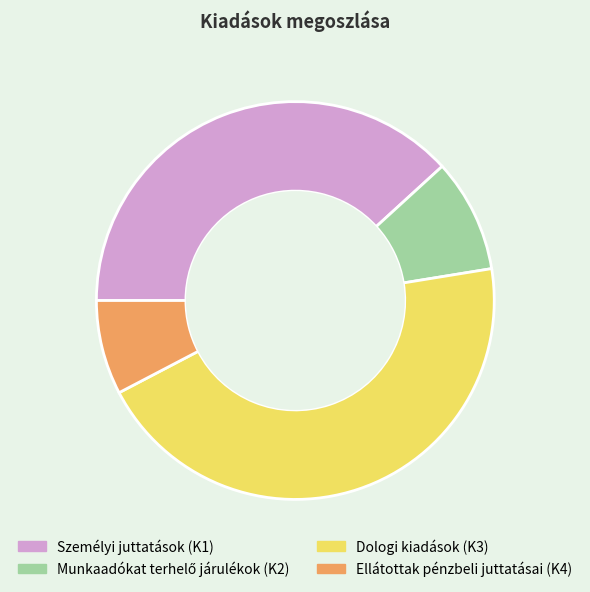

Which slice is the smallest?

Ellátottak pénzbeli juttatásai (K4)